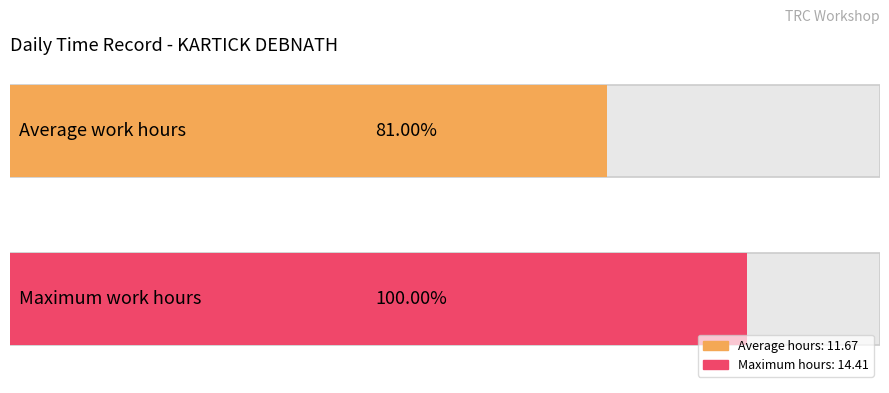

The chart shows a value of 24.7 at 9. True or false?

False